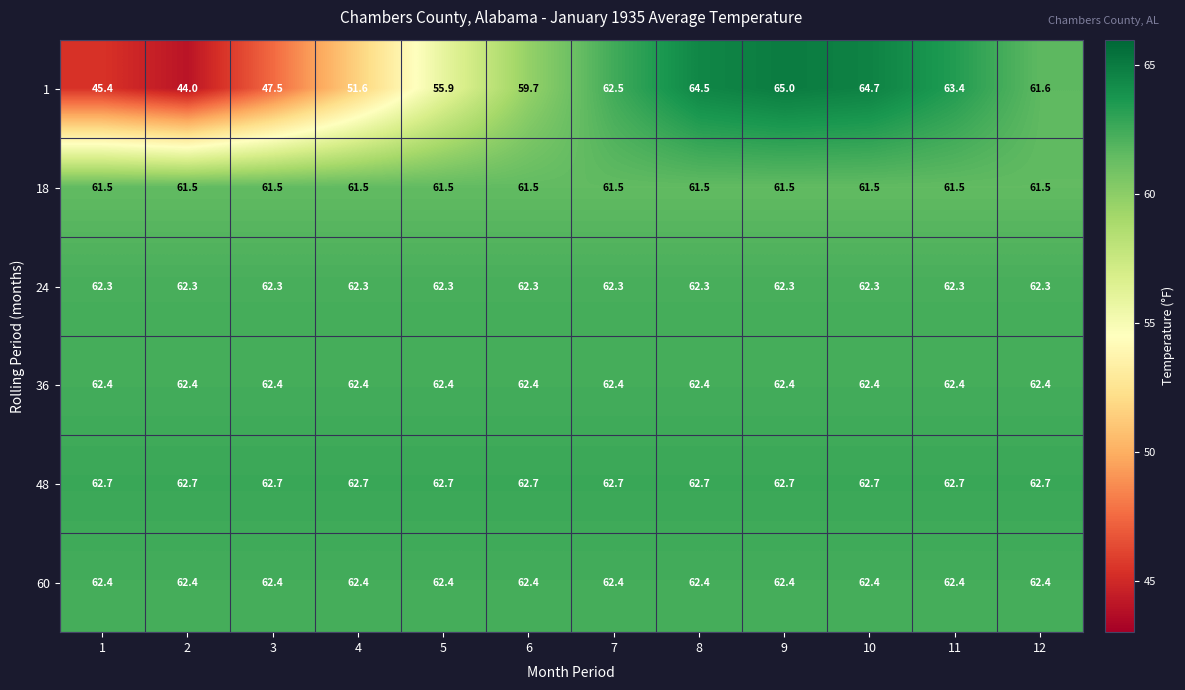

What is the sum of all 24 values?

747.6